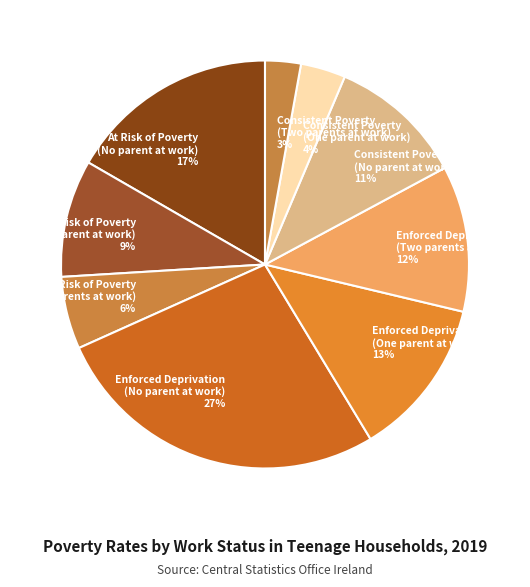

Is there any slice that represents more than half of the pie?

No